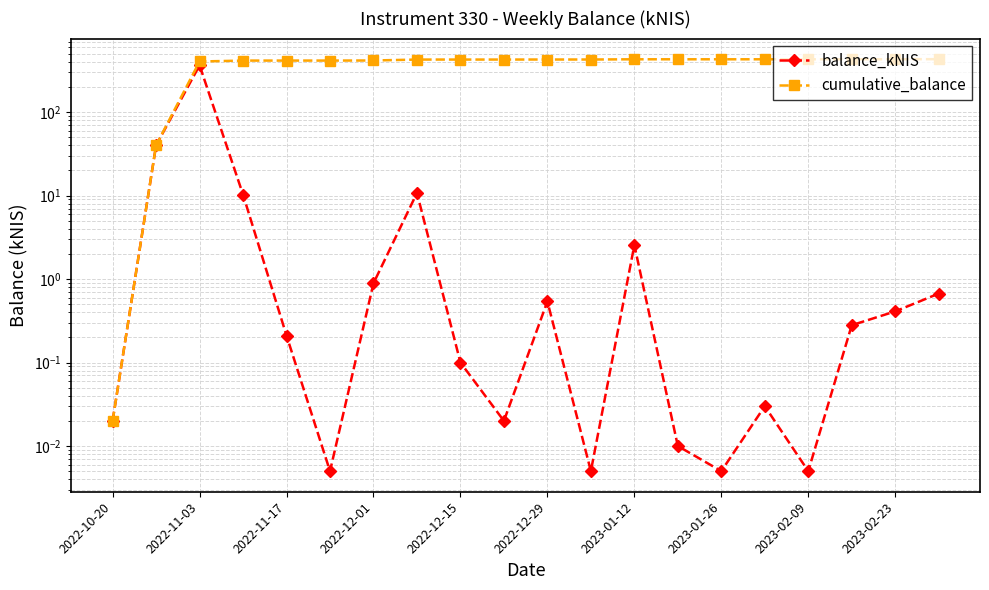

What is the spread (max minus min) of values at 13?

429.2